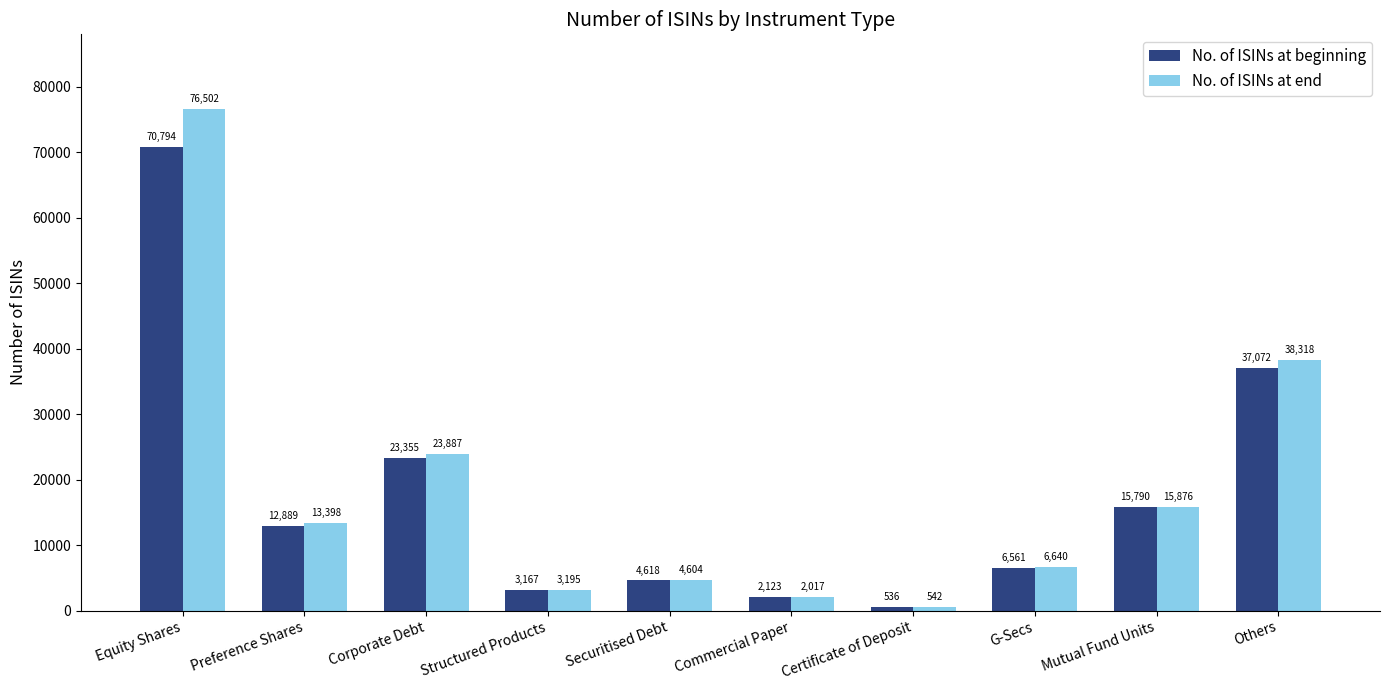

What is the label of the 4th bar from the right?

Certificate of Deposit